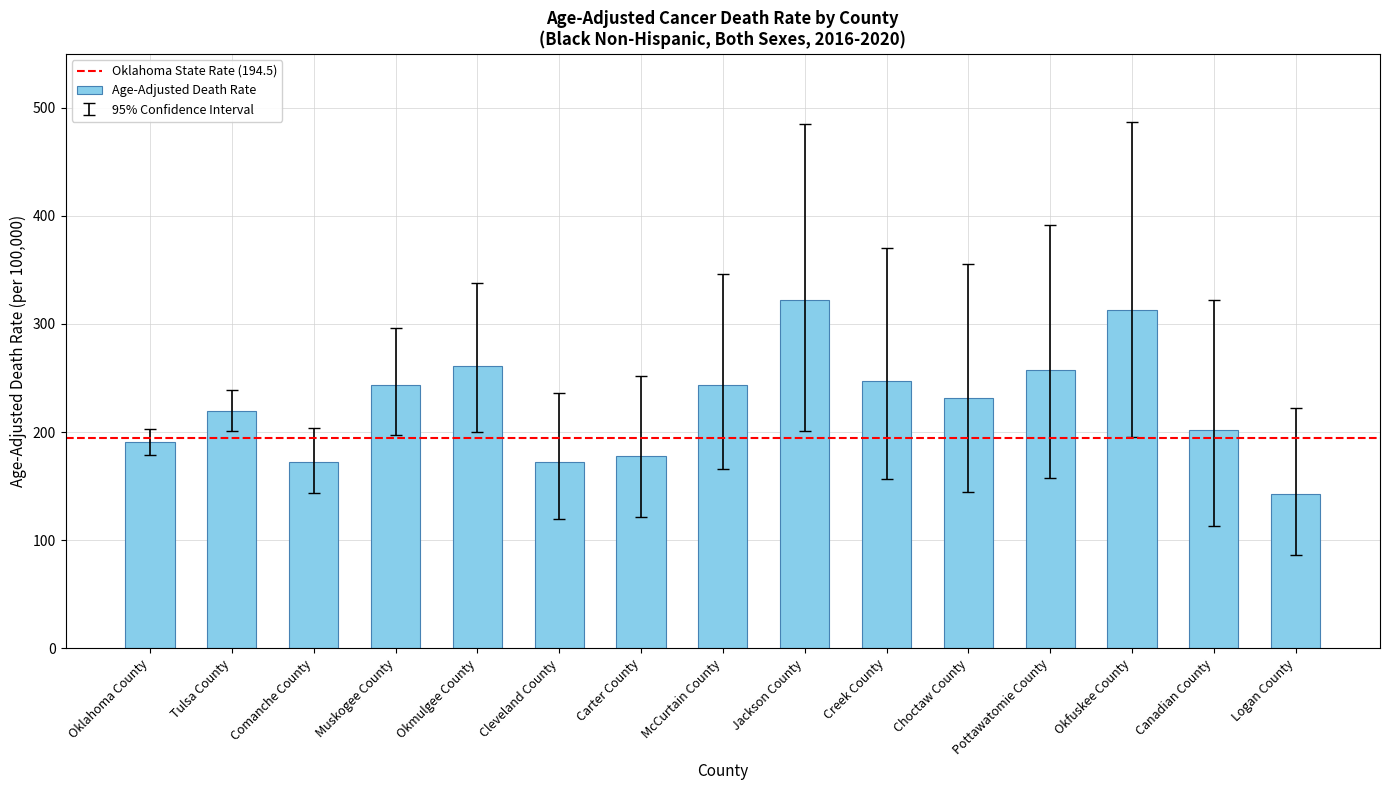

Read the value at Okfuskee County.

312.6